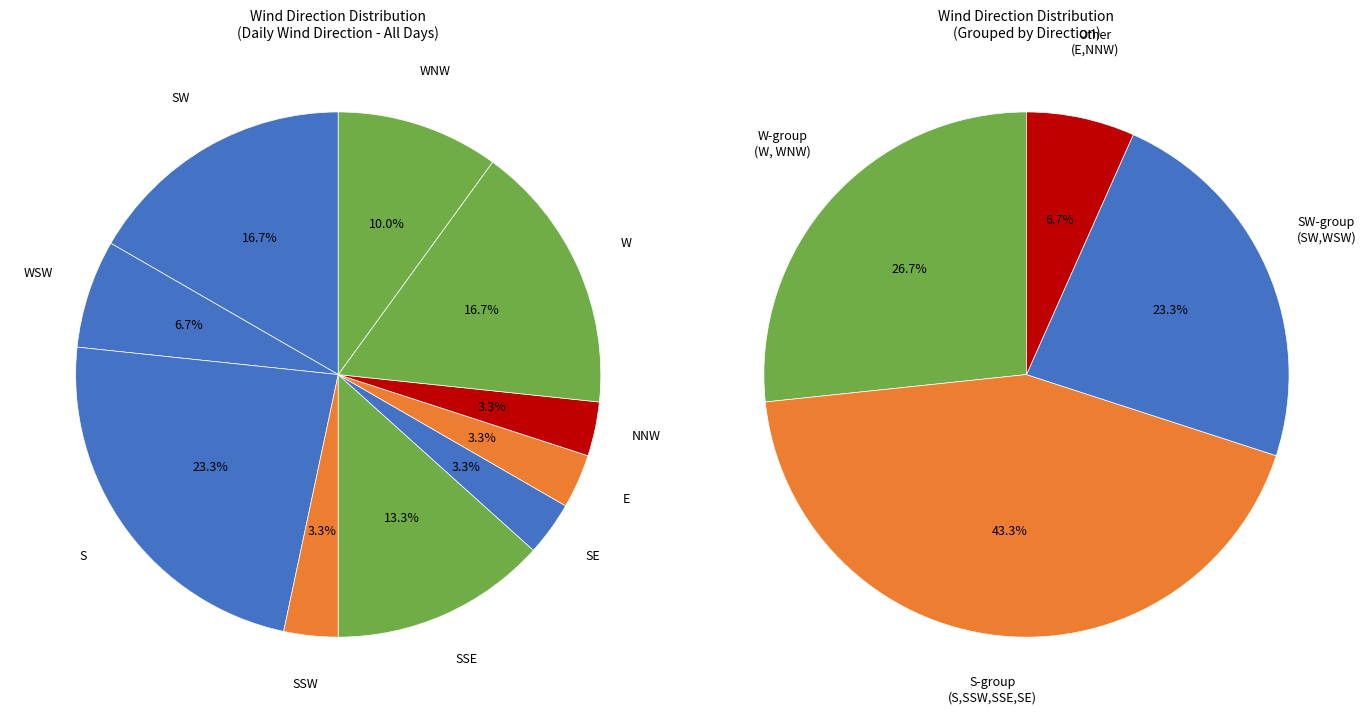

To the nearest percent, what portion does SSE represent?

13%